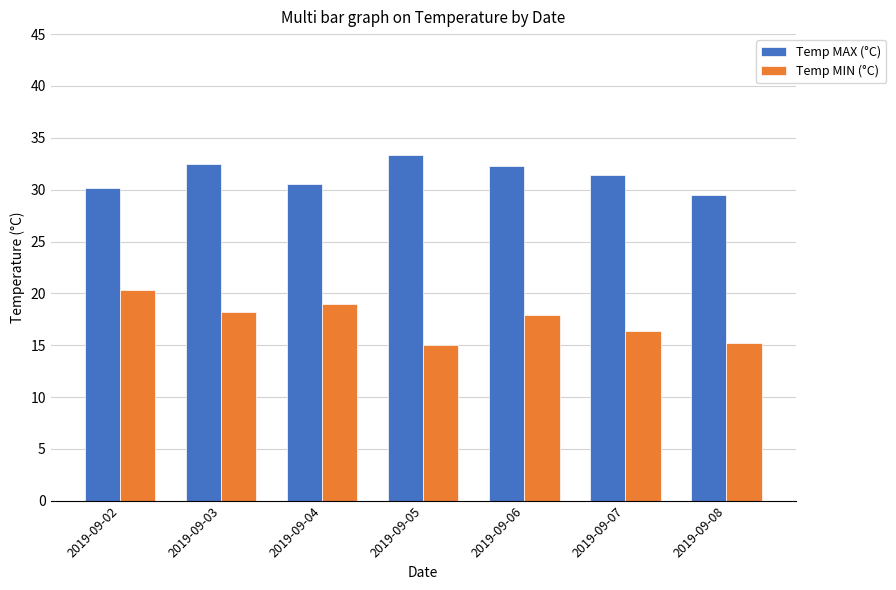

Reading left to right, transcribe all the data shown in this chart.

Temp MAX (°C): 2019-09-02=30.2	2019-09-03=32.5	2019-09-04=30.5	2019-09-05=33.3	2019-09-06=32.3	2019-09-07=31.4	2019-09-08=29.5
Temp MIN (°C): 2019-09-02=20.3	2019-09-03=18.2	2019-09-04=19.0	2019-09-05=15.0	2019-09-06=17.9	2019-09-07=16.4	2019-09-08=15.2